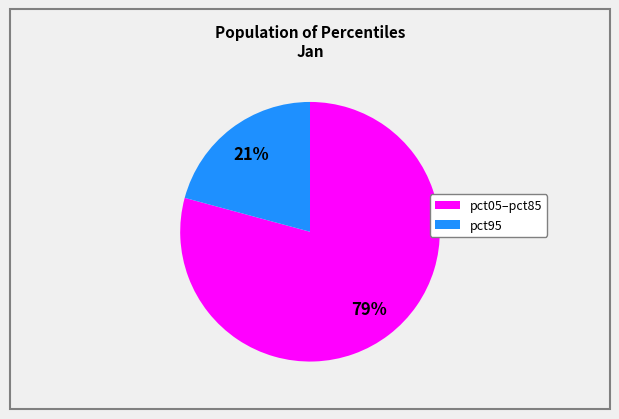

Is there a majority slice in this chart?

Yes